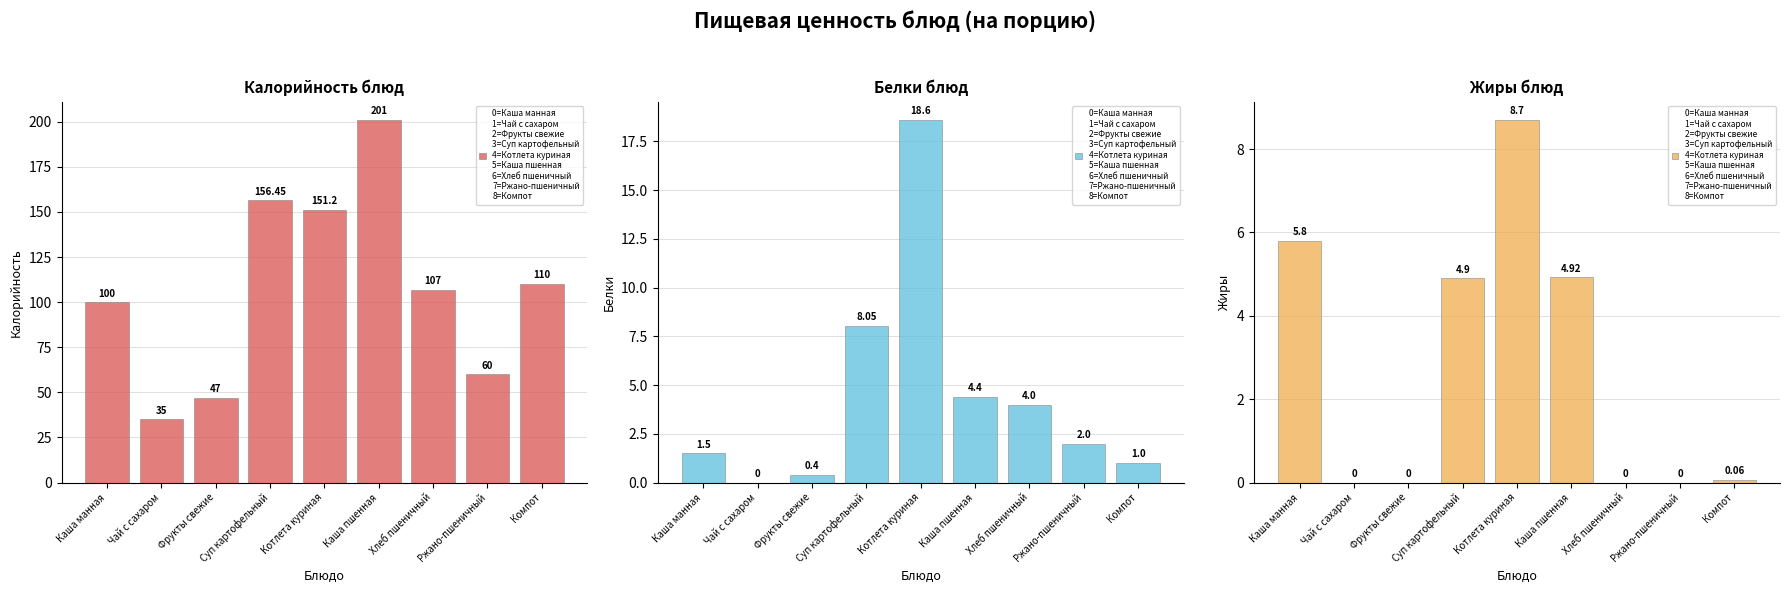

What is the value of the Белки bar at the 9th from the left?

1.0